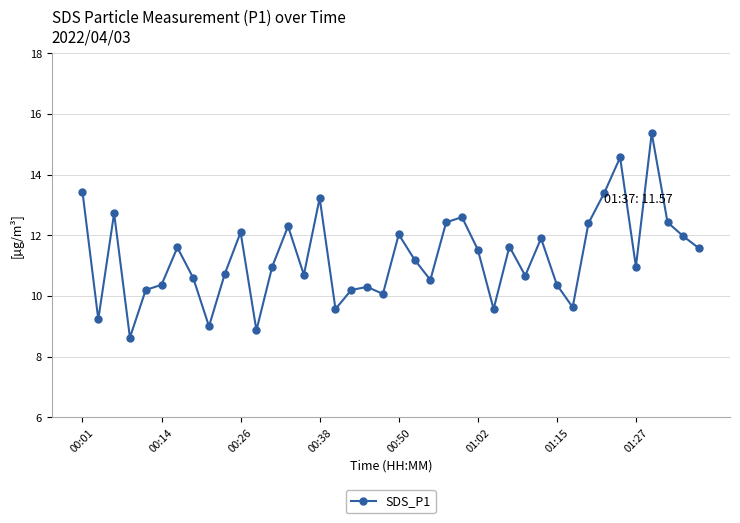

What is the greatest value displayed?

15.4